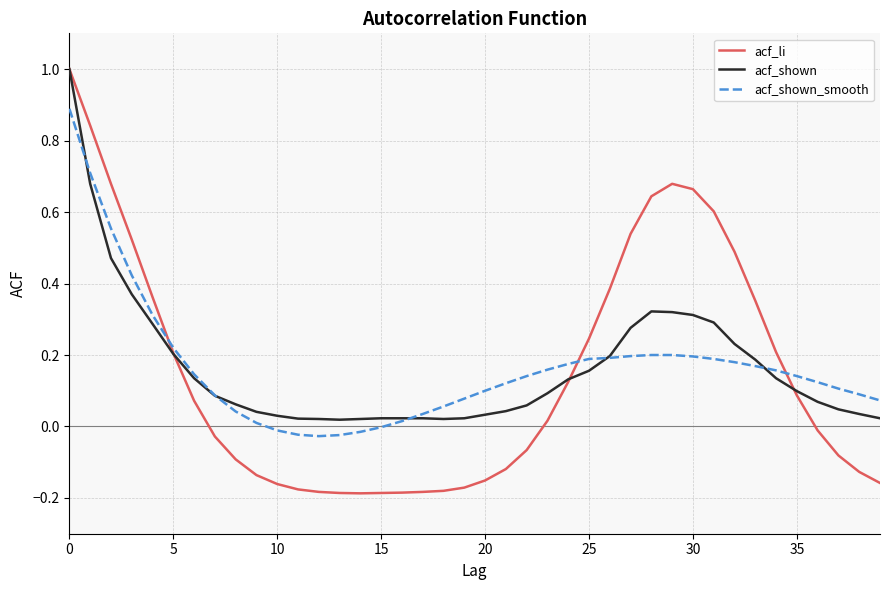

How many values in acf_li are above zero?

20